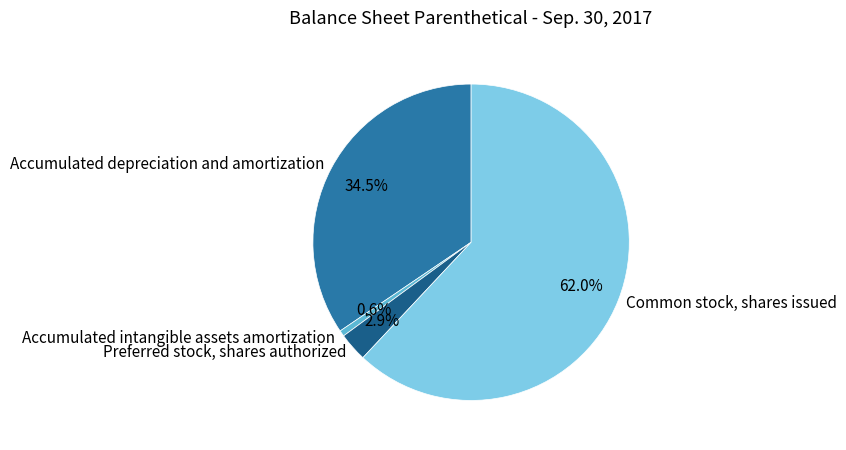

To the nearest percent, what is the average slice percentage?

25%